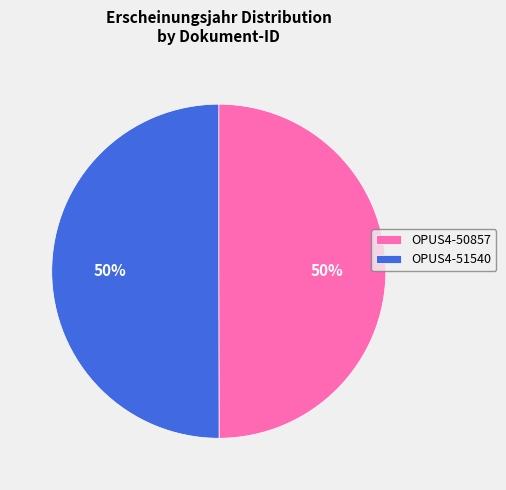

To the nearest percent, what is the average slice percentage?

50%